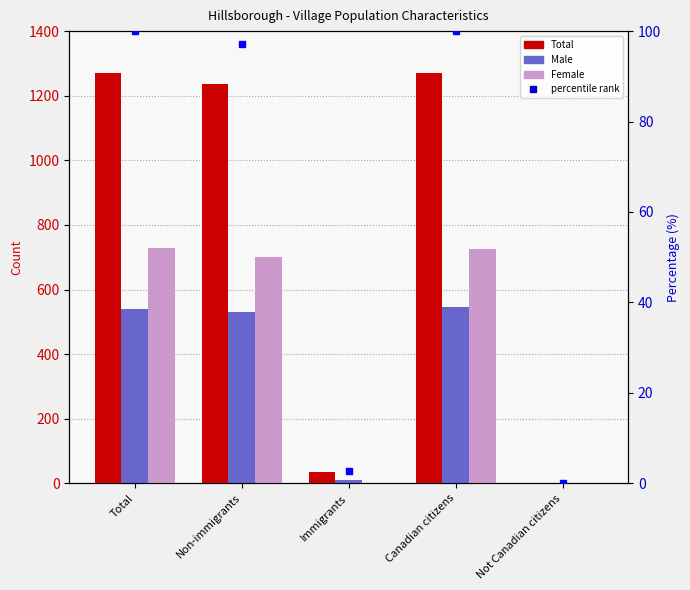

At Non-immigrants, list the series in order from smallest to largest.

percentile rank, Male, Female, Total